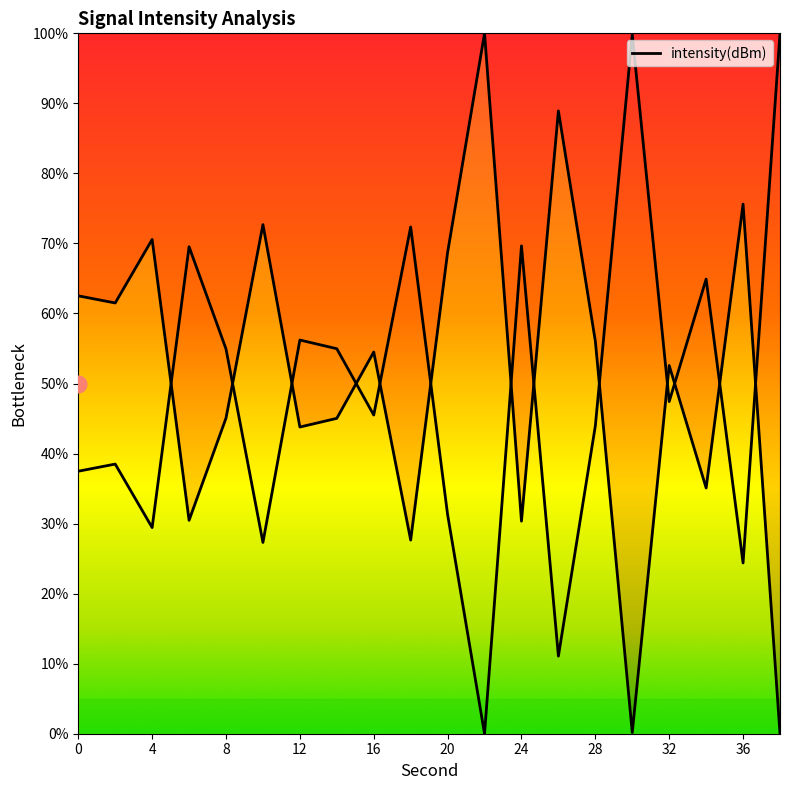

Where is the first local minimum?

2